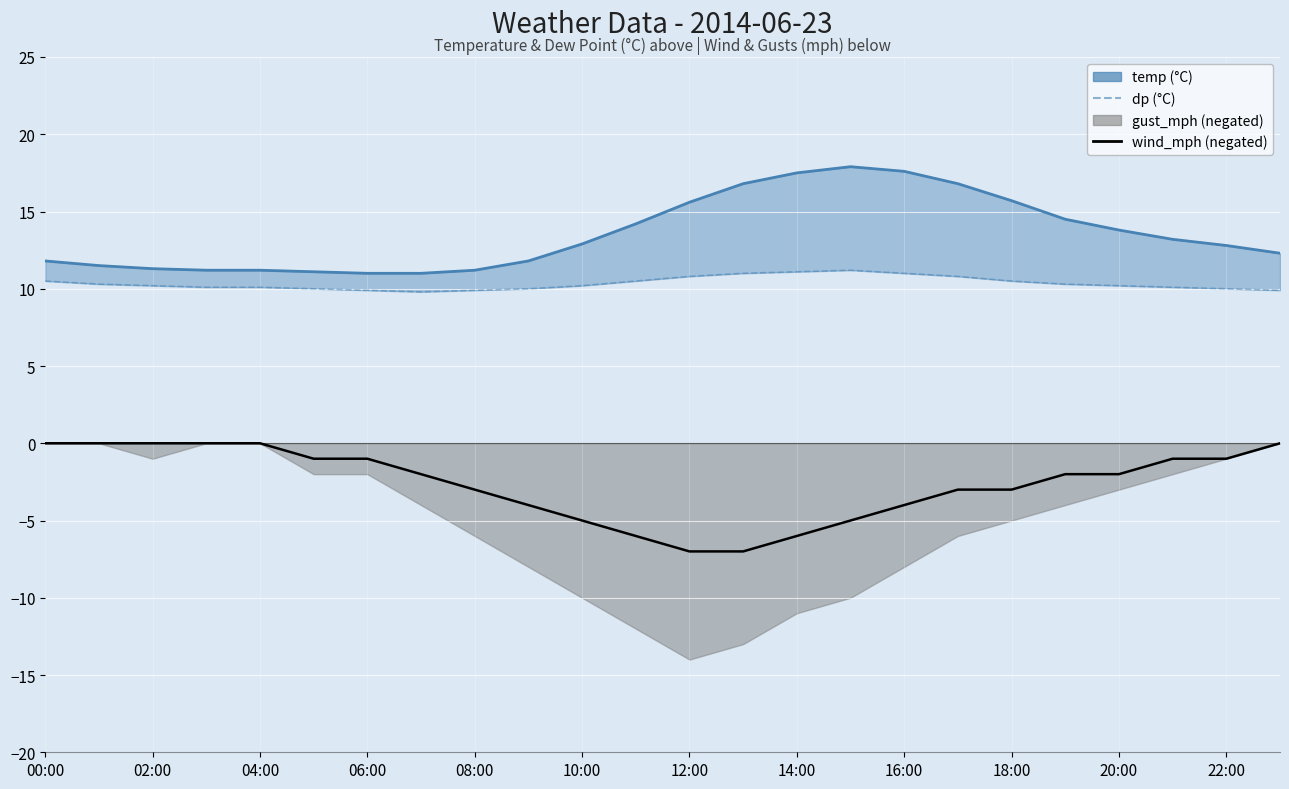

What is the sum of all wind_mph values?

-63.0